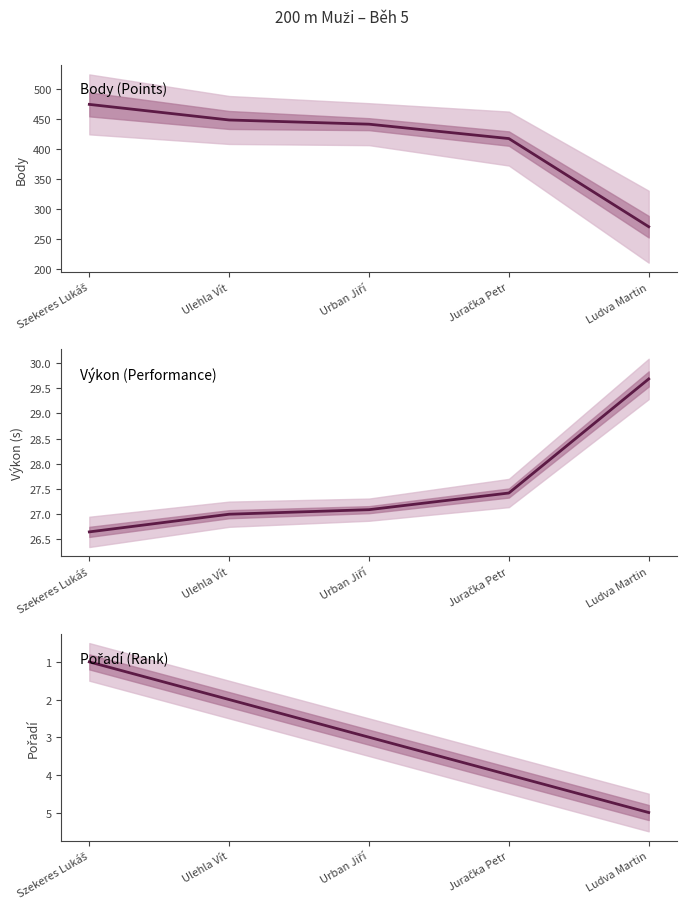

Is it true that Body (Points) equals 448.0 at Ulehla Vít?

True